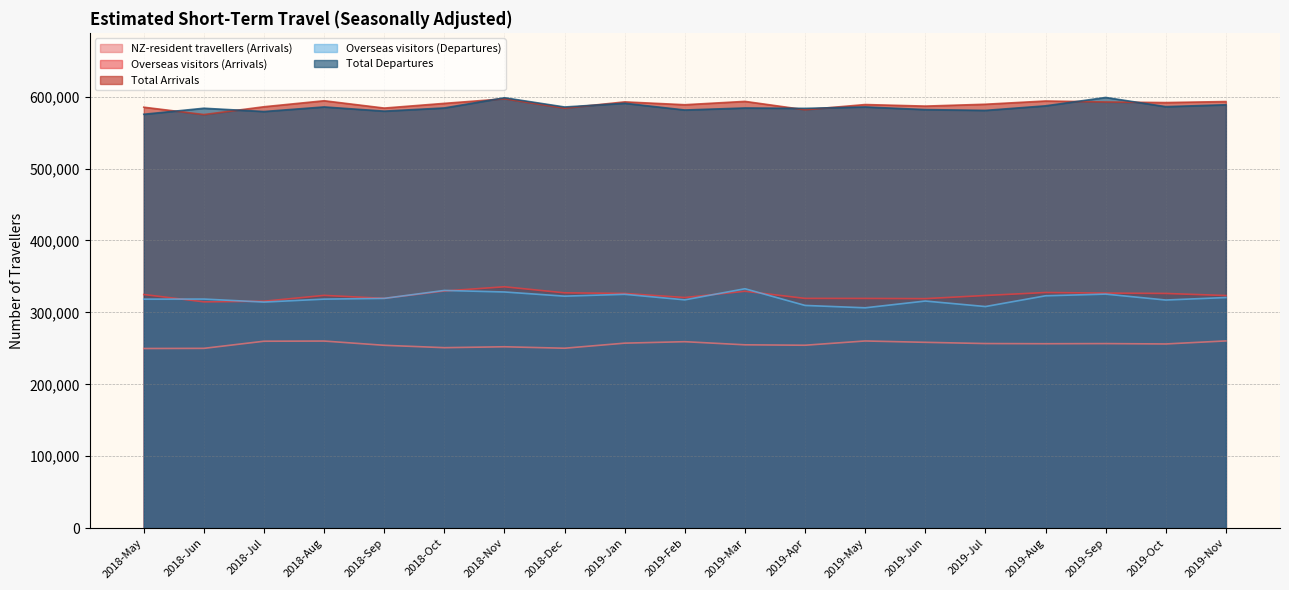

What is the spread (max minus min) of values at 2018-Jun?

333940